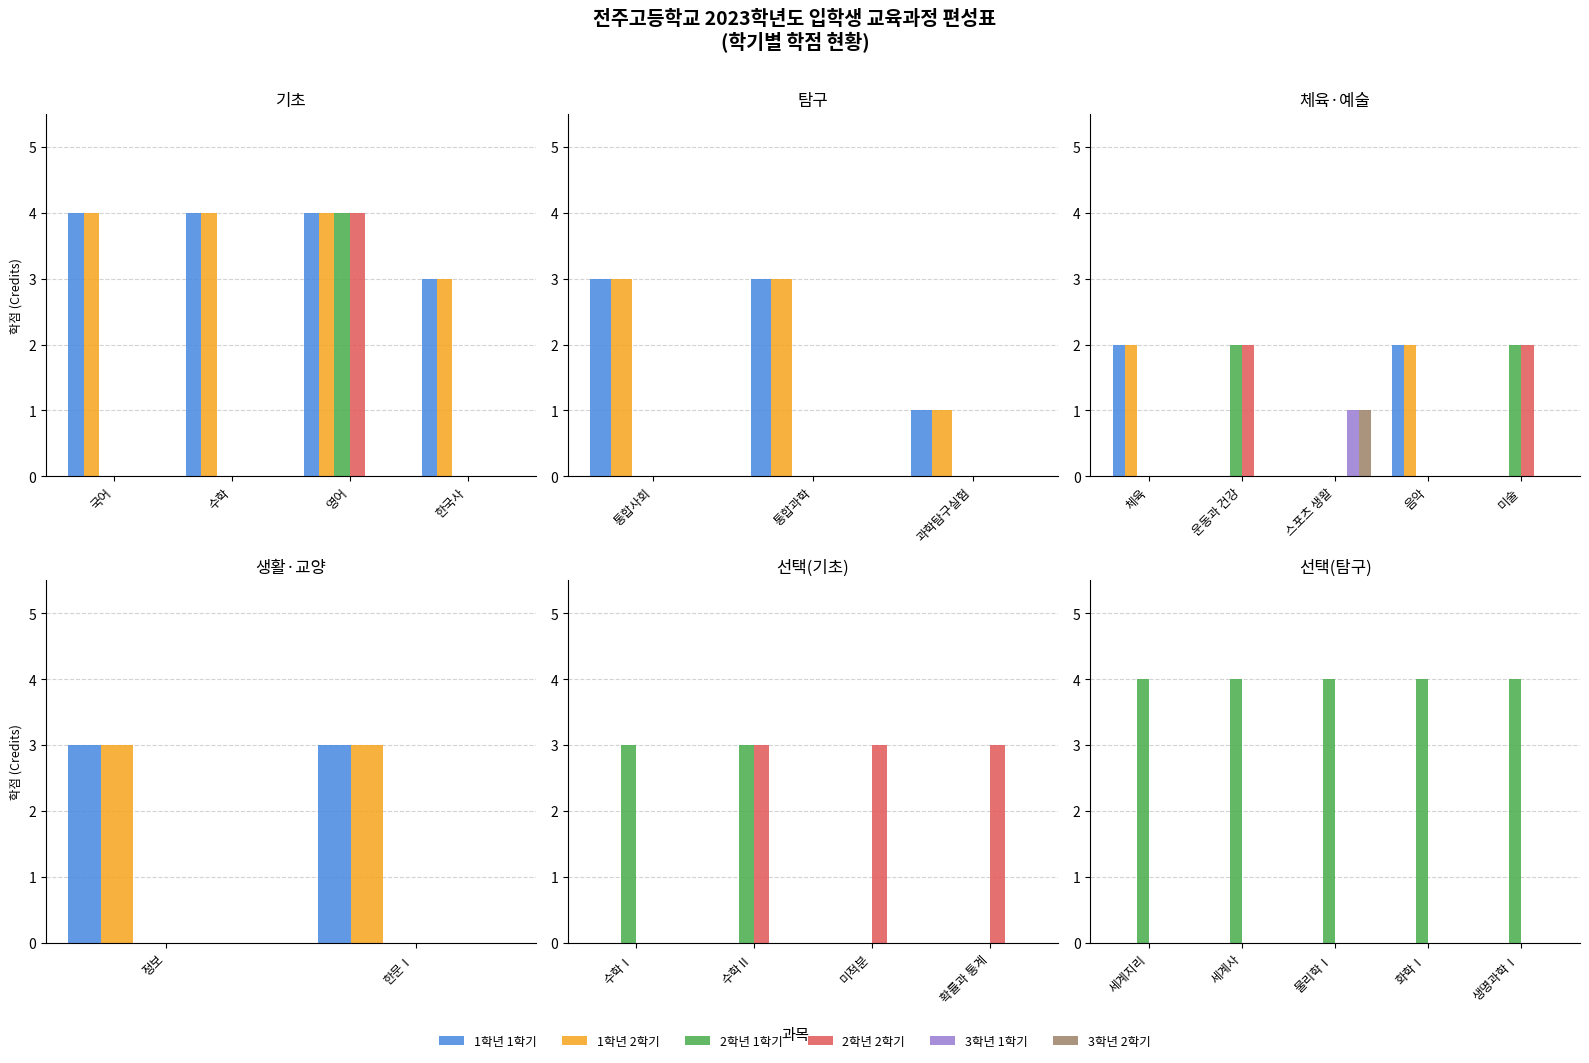

At which category does the chart reach its peak across all series?

세계지리